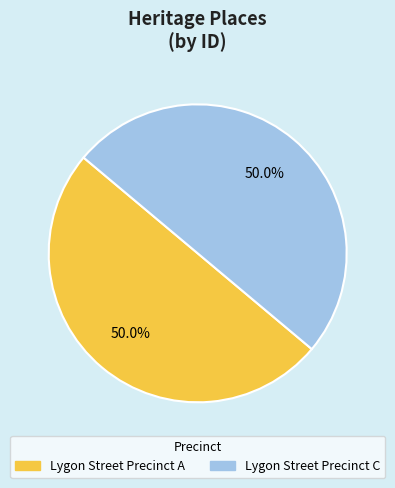

What percentage do Lygon Street Precinct C and Lygon Street Precinct A together represent?

100.0%